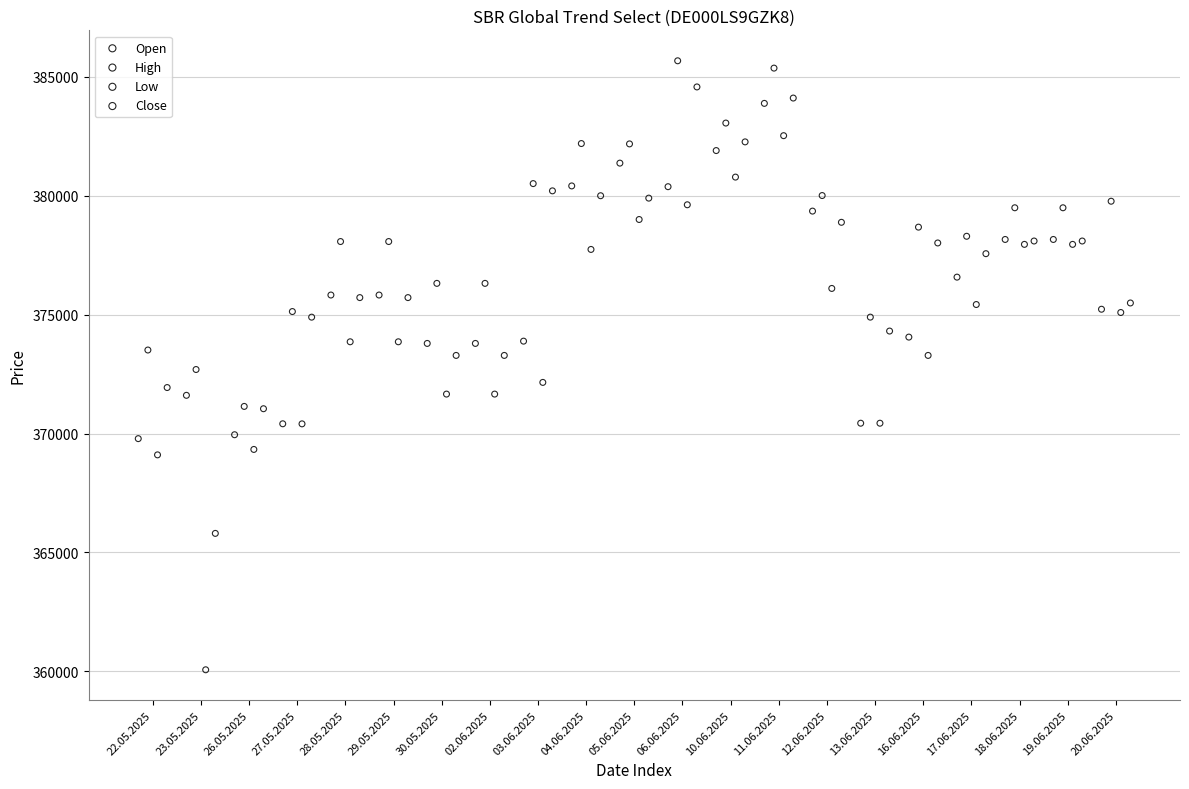

Which series has the largest Y range (max minus min)?

Low